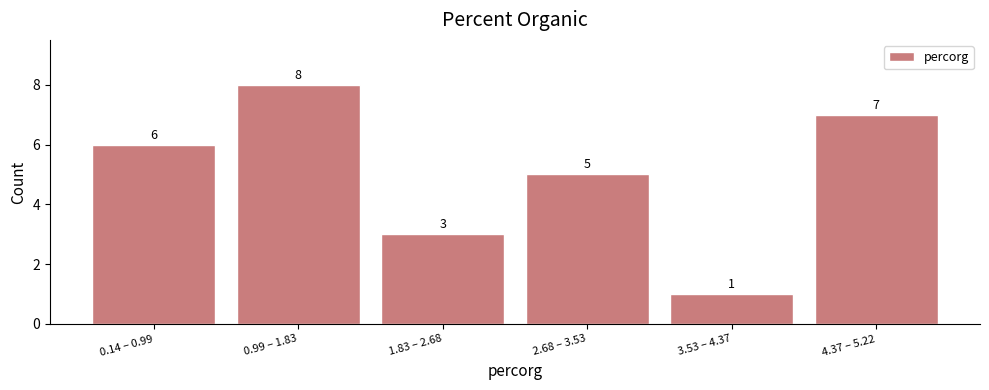

Reading right to left, list all the values displayed in this chart.

7	1	5	3	8	6